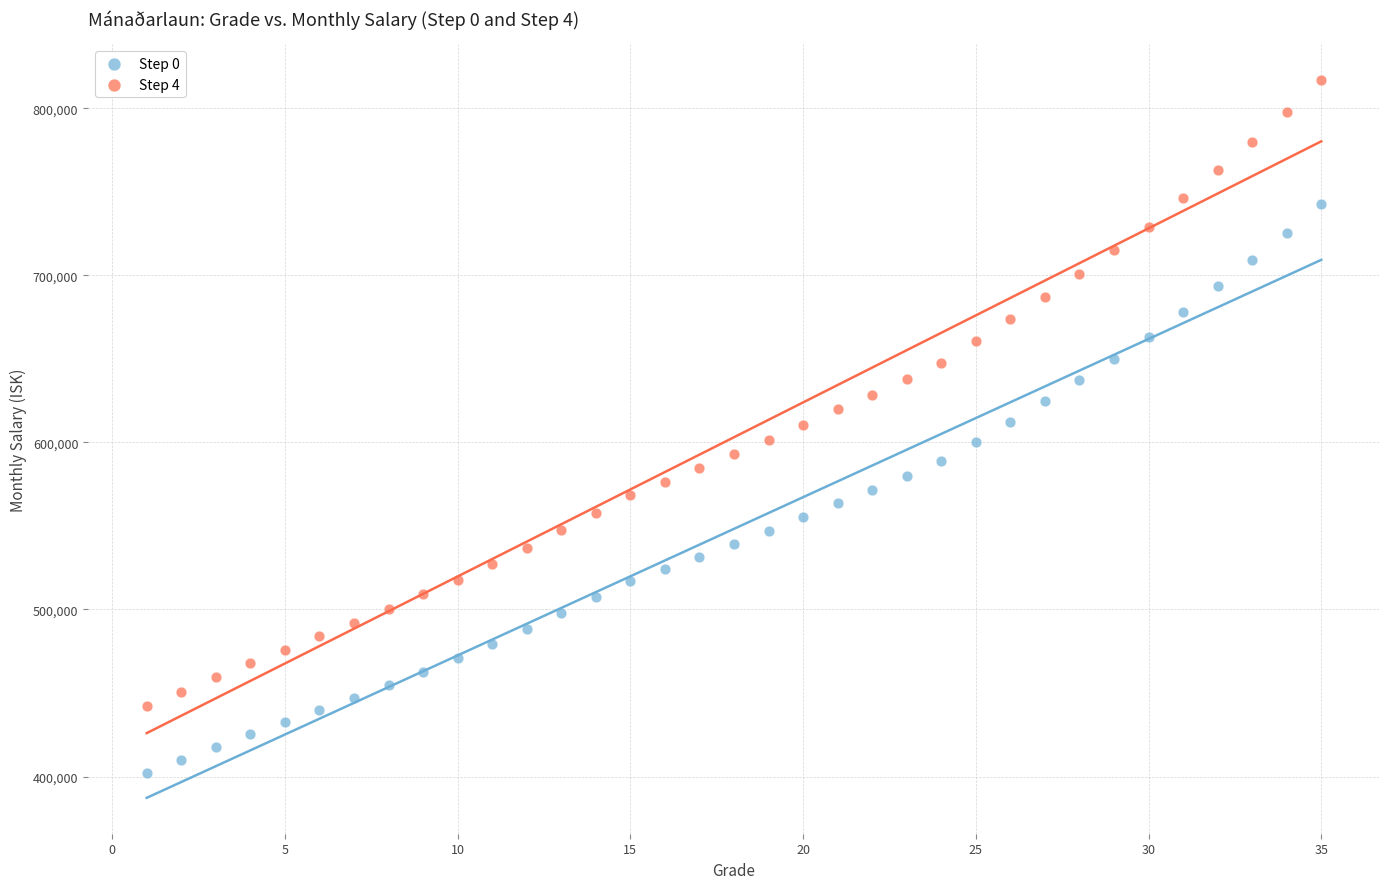

Which series contains the highest Y value?

Step 4